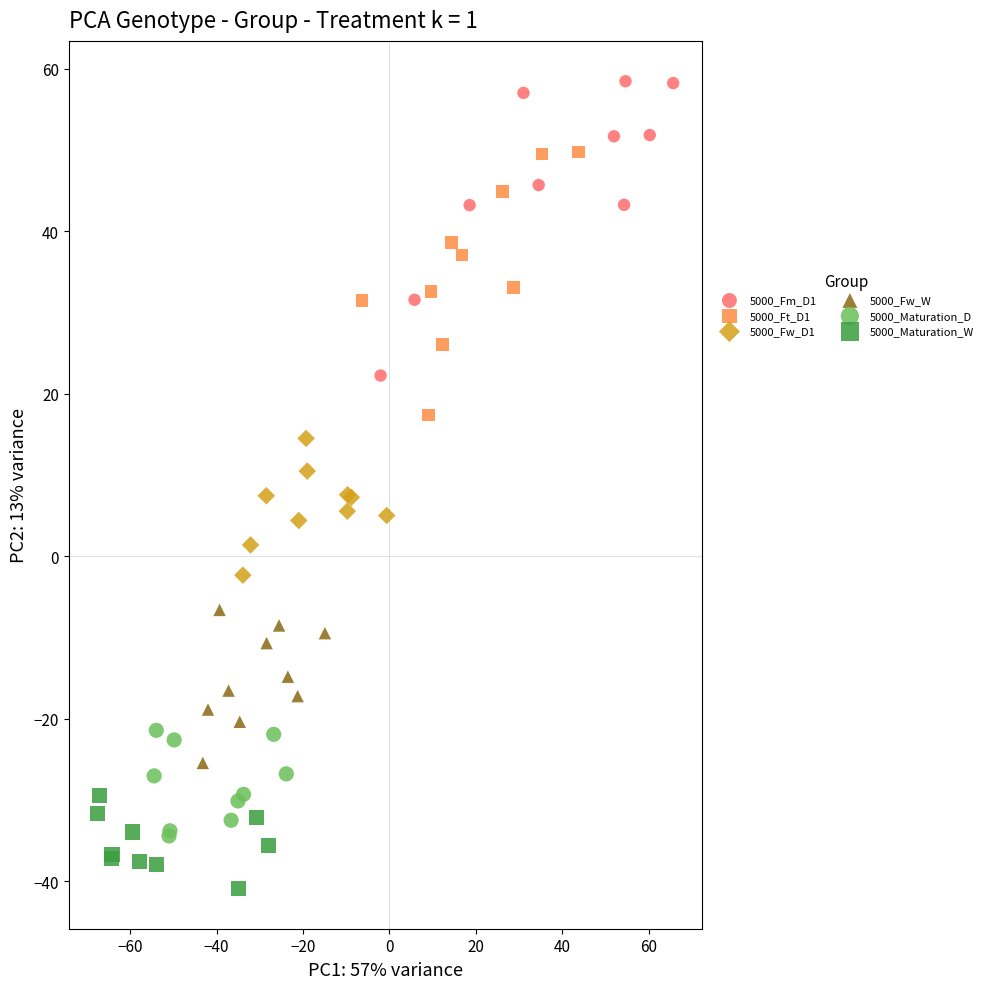

Which series contains the highest Y value?

5000_Fm_D1